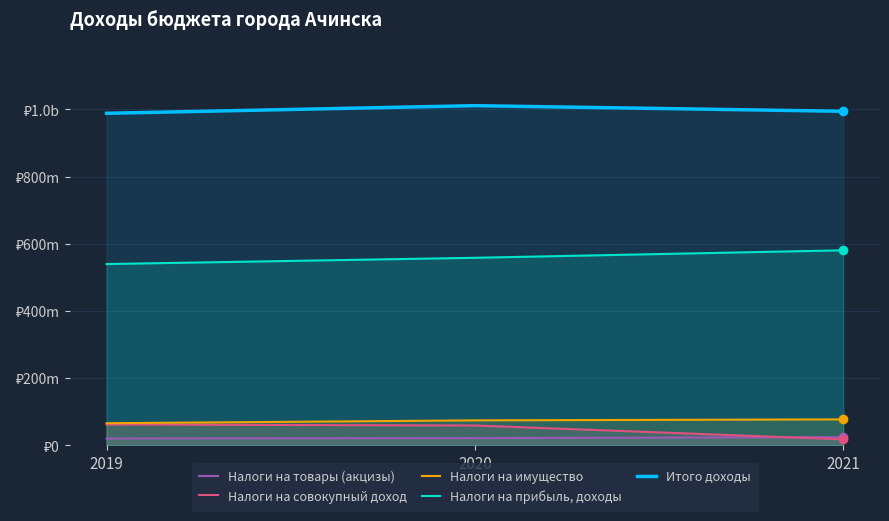

Reading left to right, transcribe all the data shown in this chart.

Налоги на товары (акцизы): 2019=19785500	2020=21098400	2021=23991700
Налоги на совокупный доход: 2019=61509300	2020=58574100	2021=17341000
Налоги на имущество: 2019=65289100	2020=73825400	2021=76771300
Налоги на прибыль, доходы: 2019=539518250	2020=558160900	2021=580447400
Итого доходы: 2019=988658849	2020=1011376130	2021=994624148